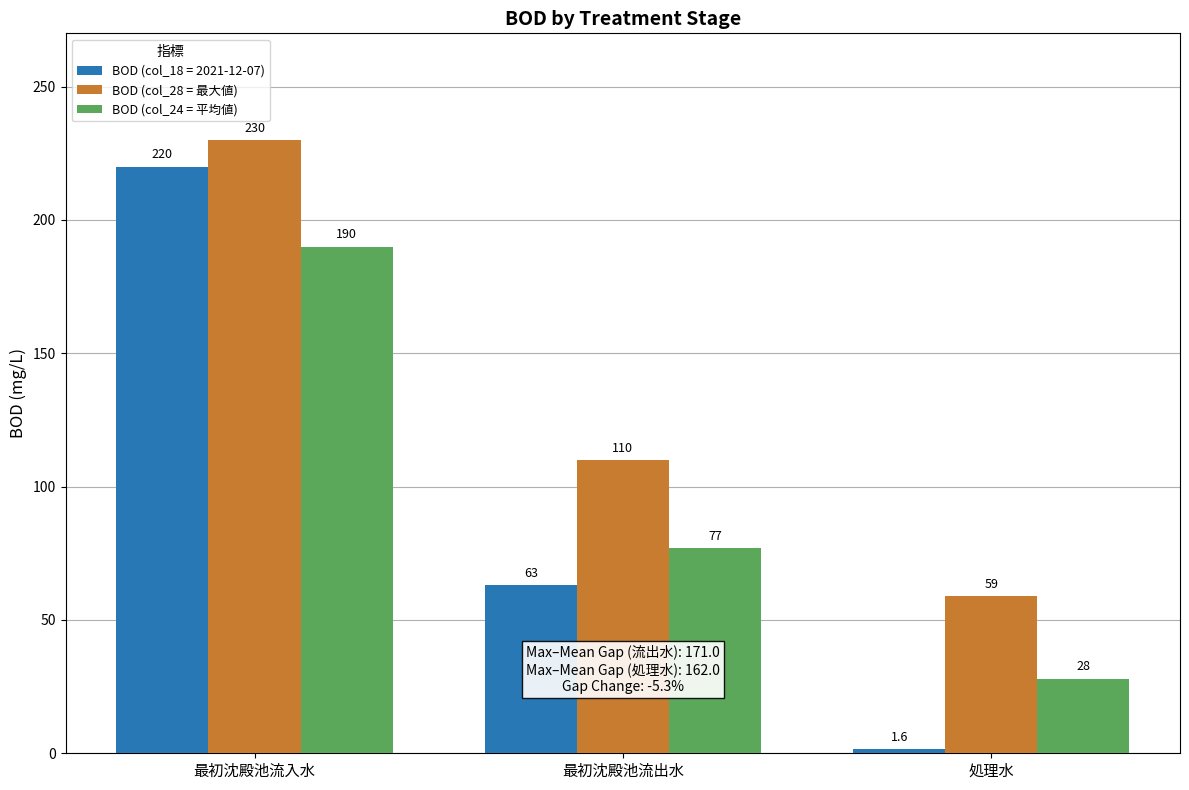

The BOD (col_28 = 最大値) series shows 230.0 at 最初沈殿池流入水. True or false?

True